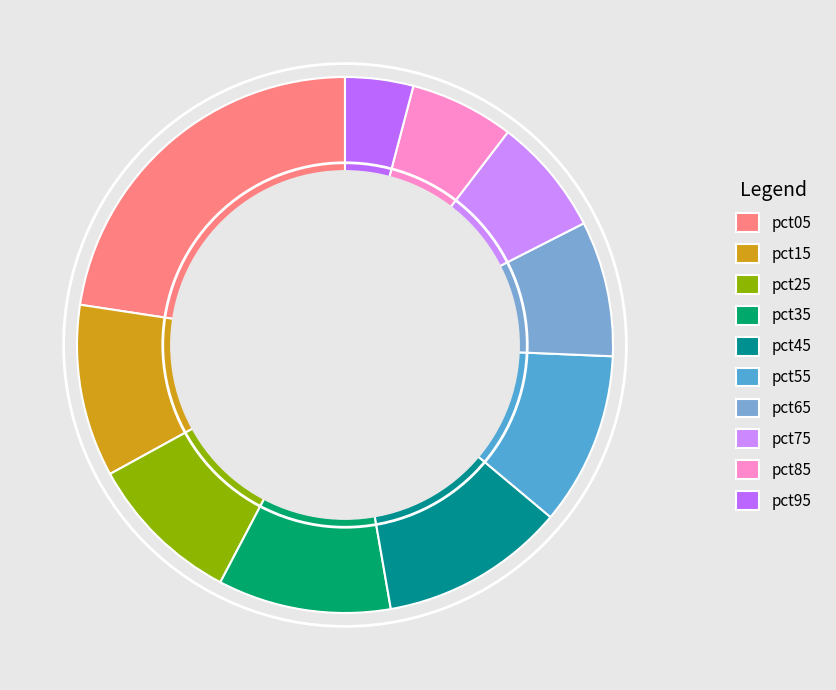

How many slices are in this pie chart?

10